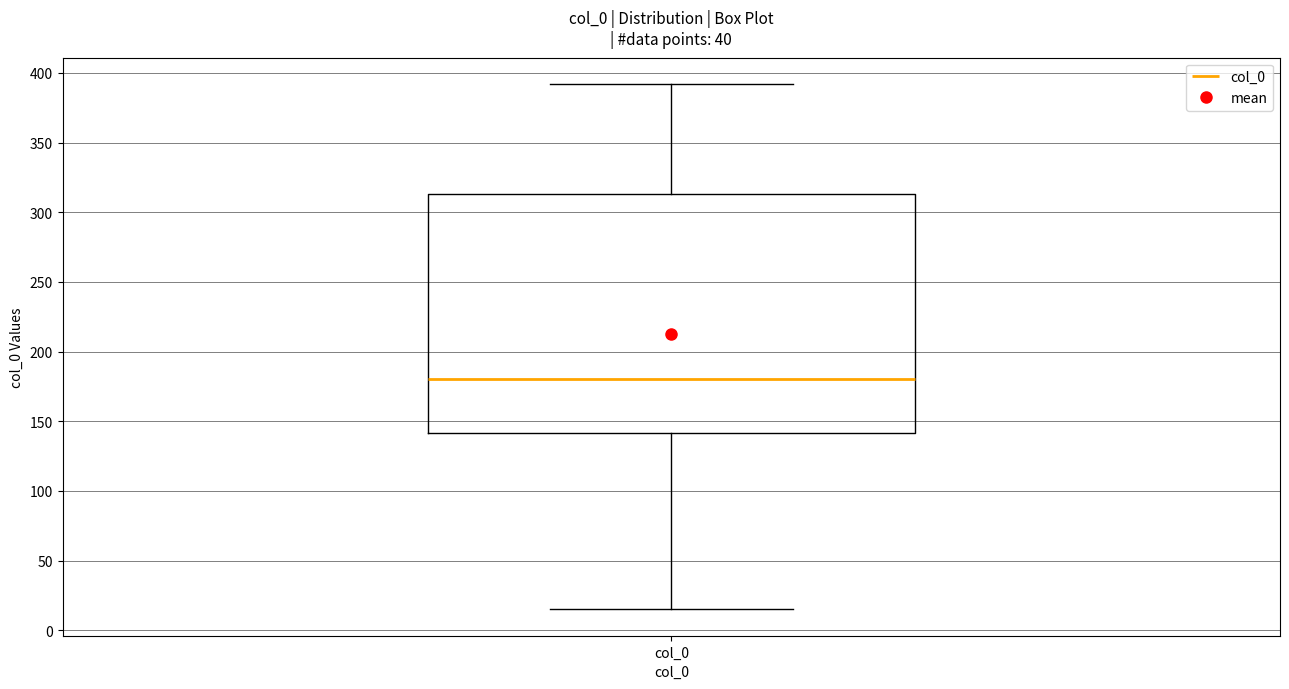

Read this box plot against the y-axis: the position of the median line, the range covered by the box, and the ends of both whiskers. The values are not printed on the chart, so give them approximately, as read against the axis.

median 180, box 140 to 315, whiskers 15 to 390